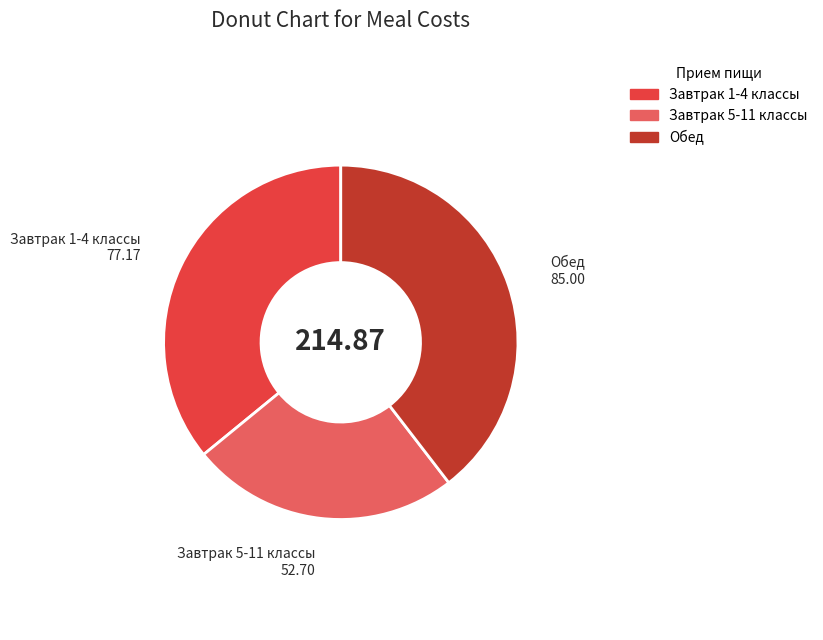

Which has a higher value, Завтрак 5-11 классы or Обед?

Обед